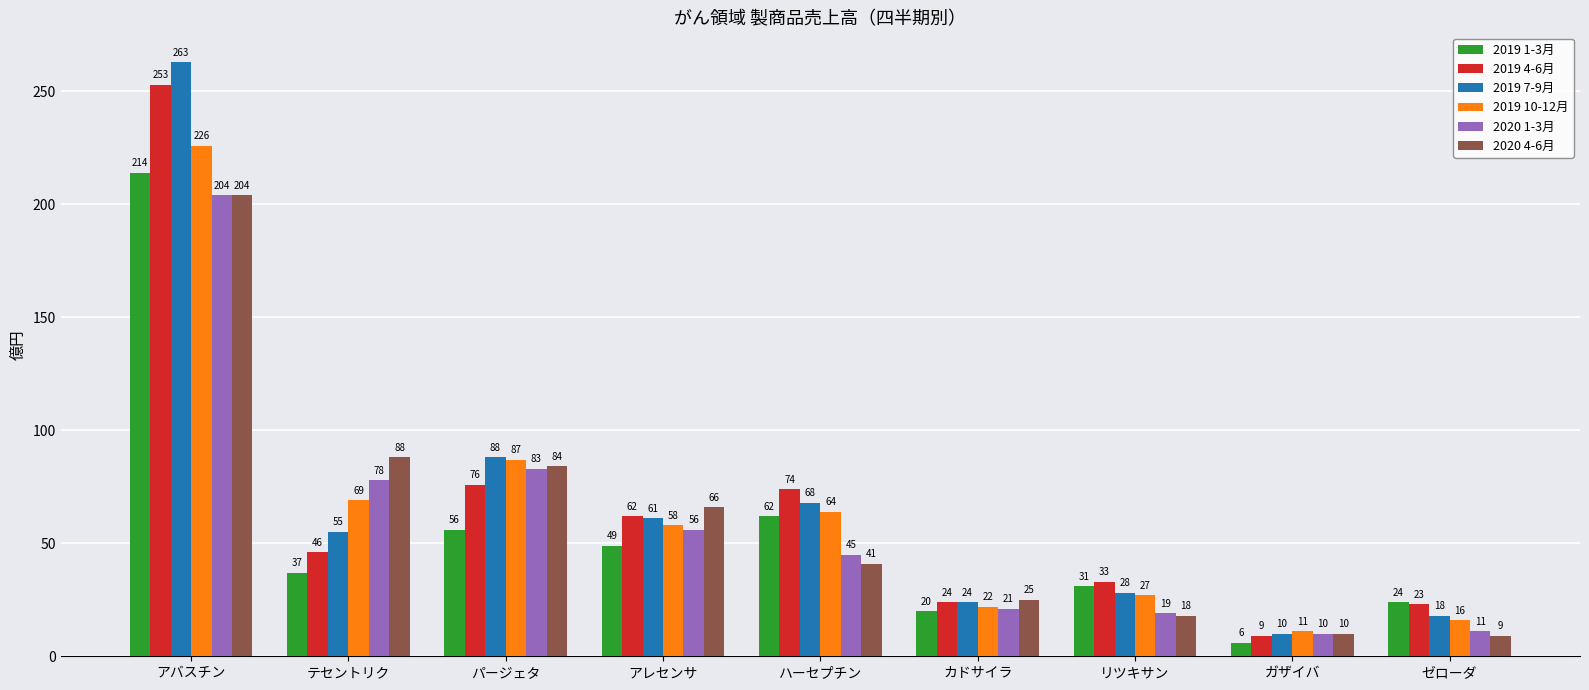

What is the difference between the 2019 10-12月 values at リツキサン and アバスチン?

199